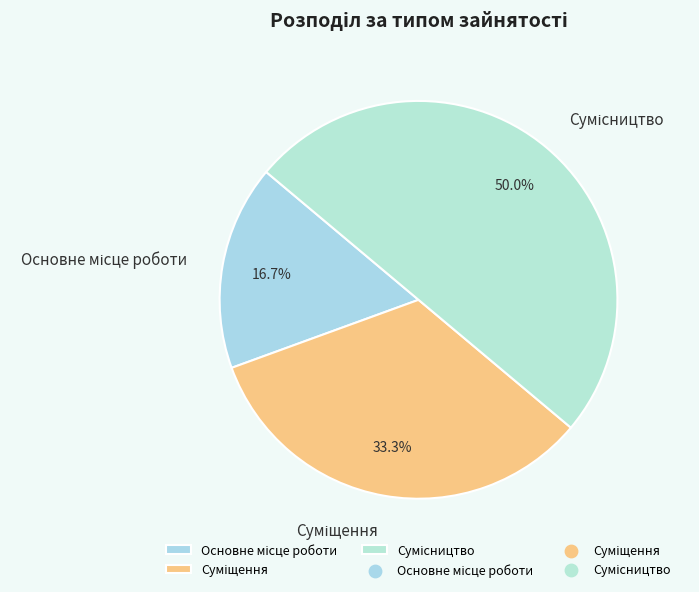

Is it true that Суміщення is 33% of the pie?

True